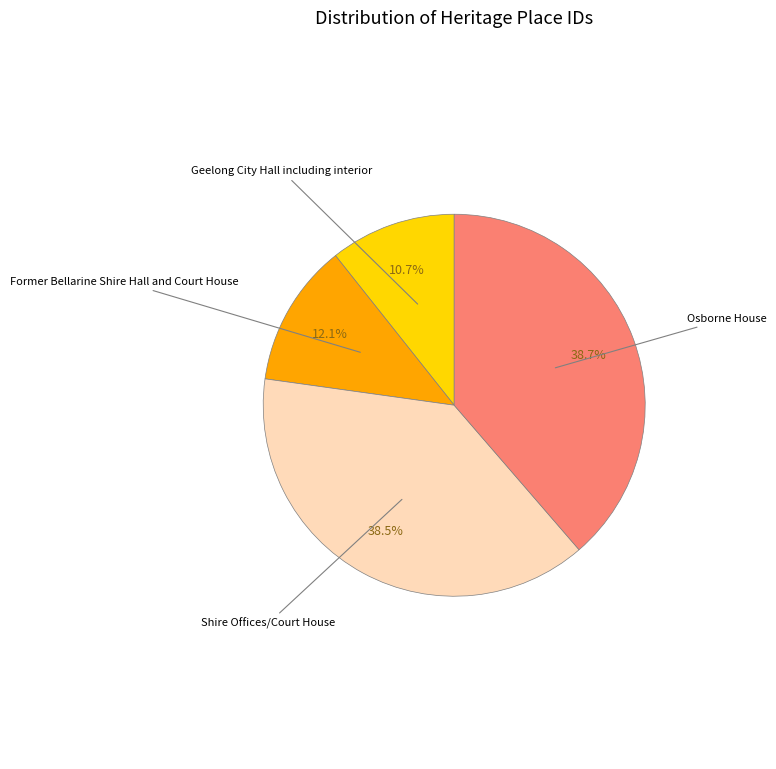

Is there any slice that represents more than half of the pie?

No